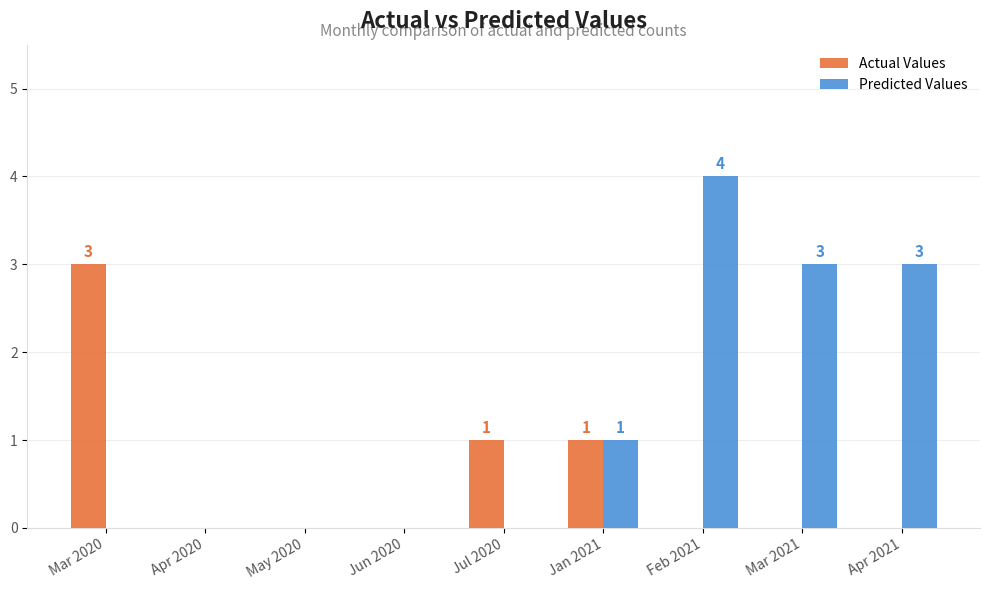

Which series has the widest spread of values?

Predicted Values